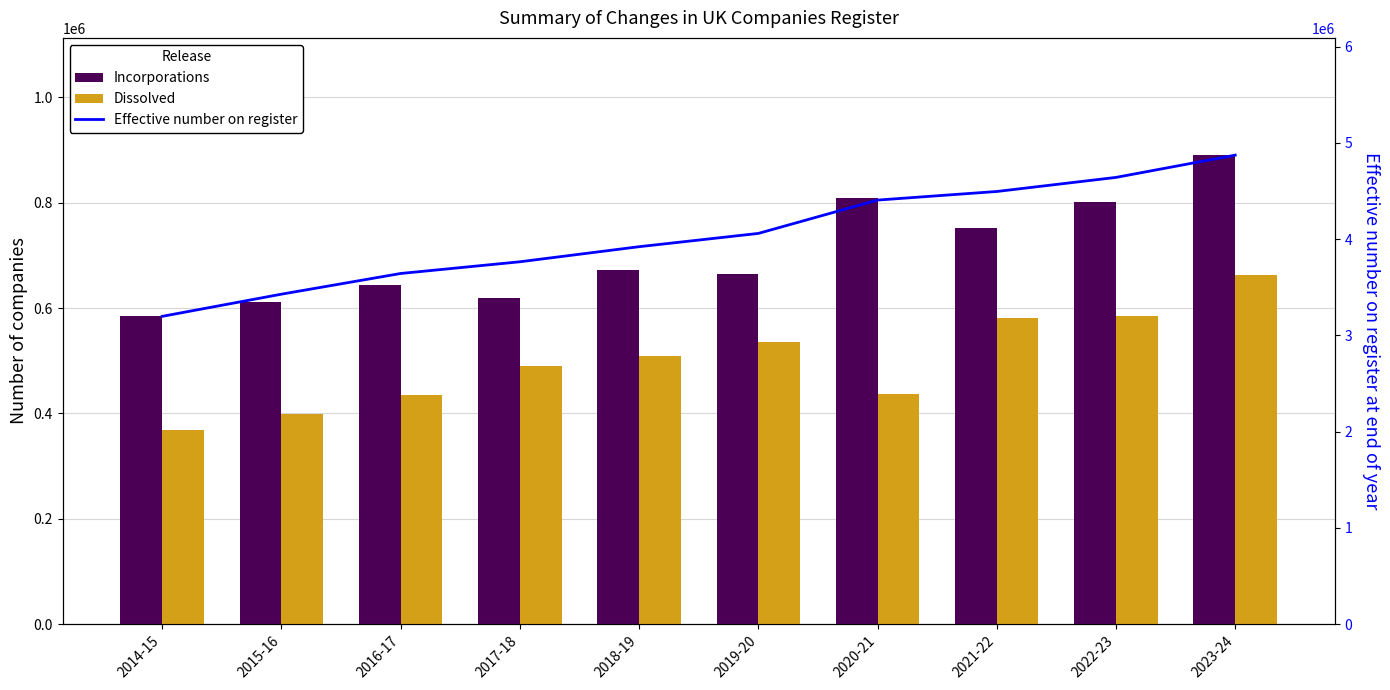

What is the difference between the maximum and minimum values in the Incorporations series?

305257